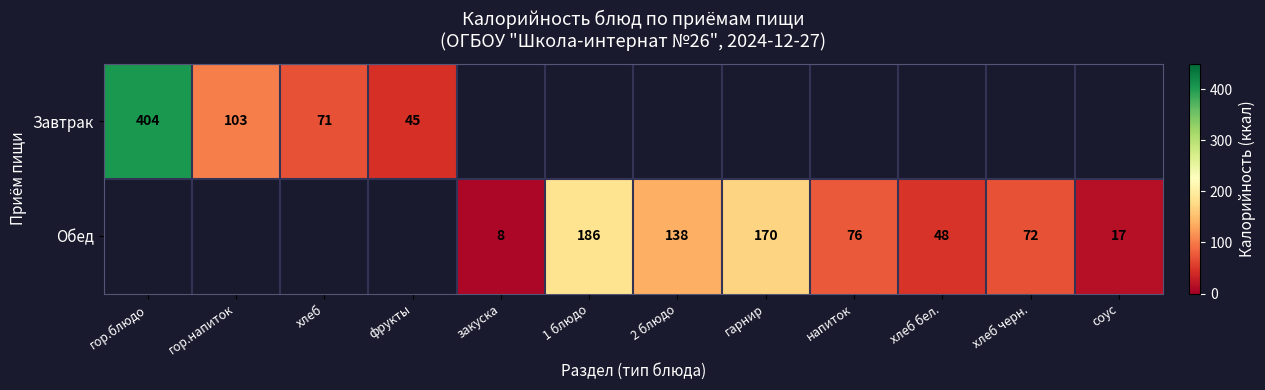

What is the difference between the Обед values at гарнир and хлеб бел.?

122